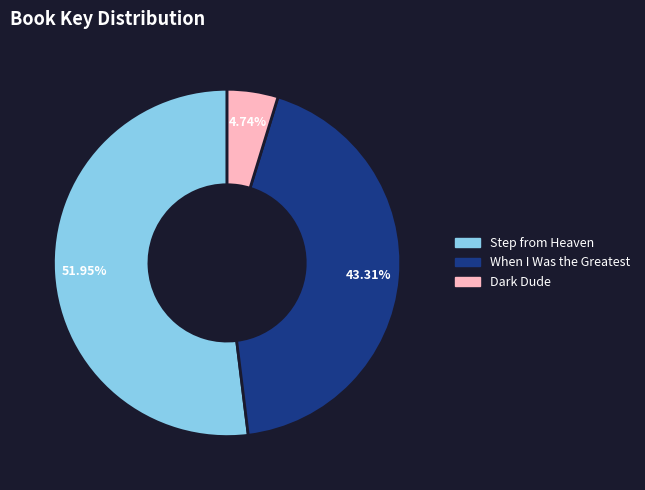

What is the largest slice in the pie chart?

Step from Heaven